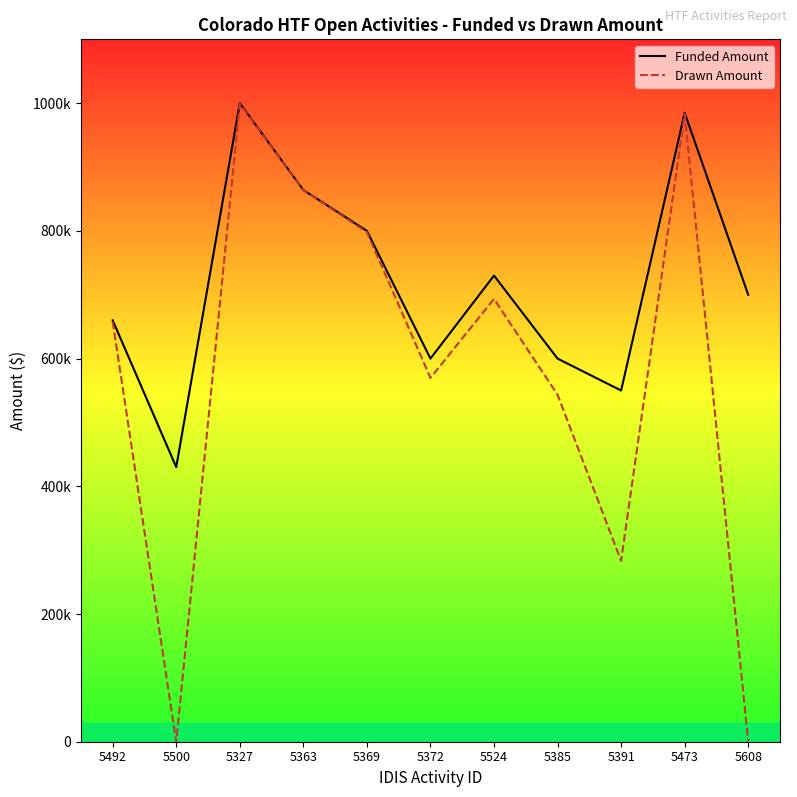

How many lines are shown in the chart?

2